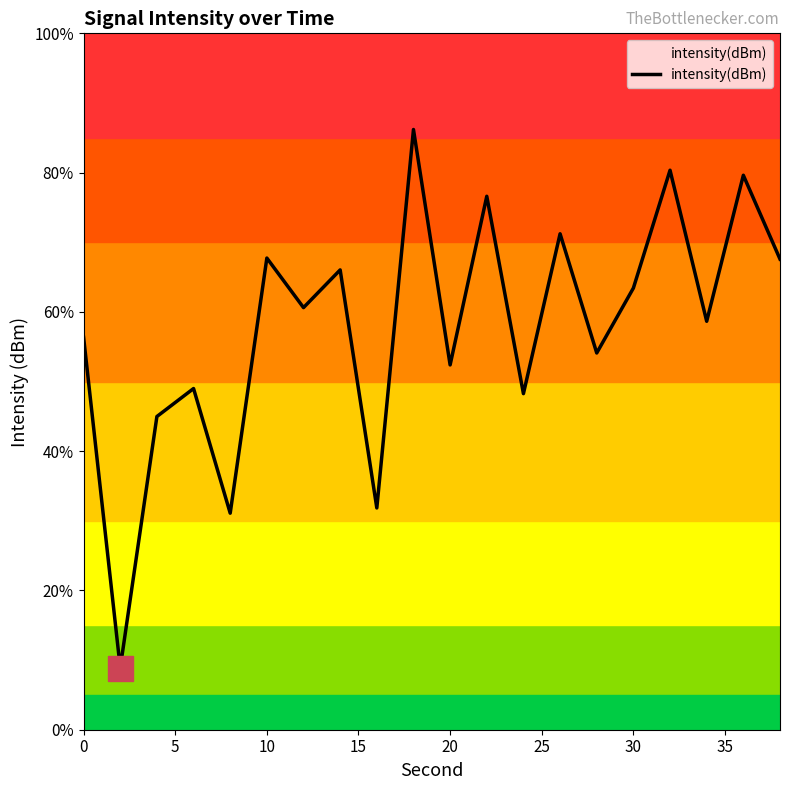

What is the smallest value displayed?

8.9